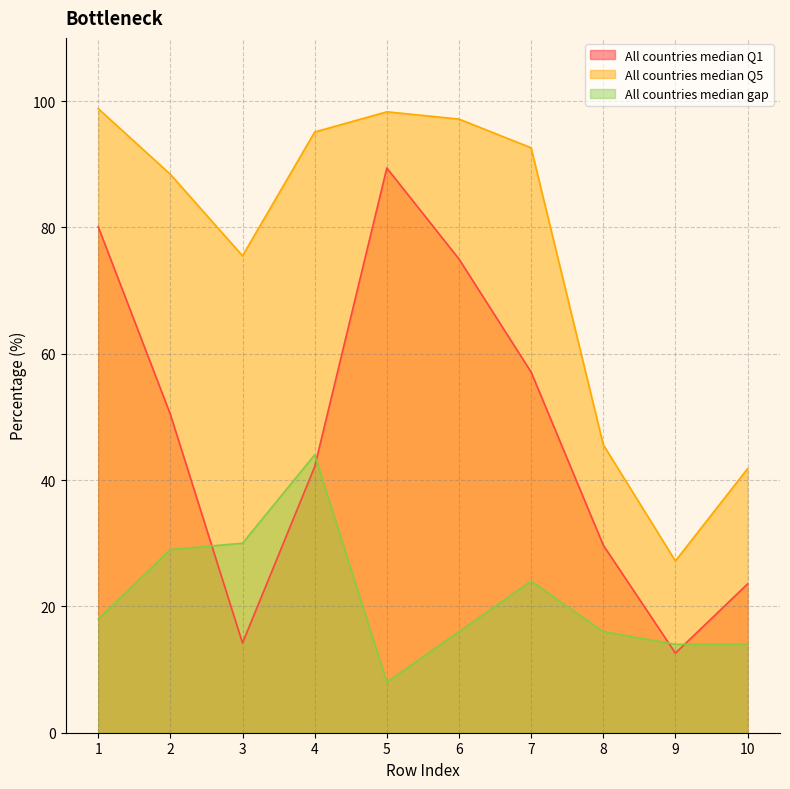

True or false: All countries median Q5 and All countries median Q1 cross at least once.

False